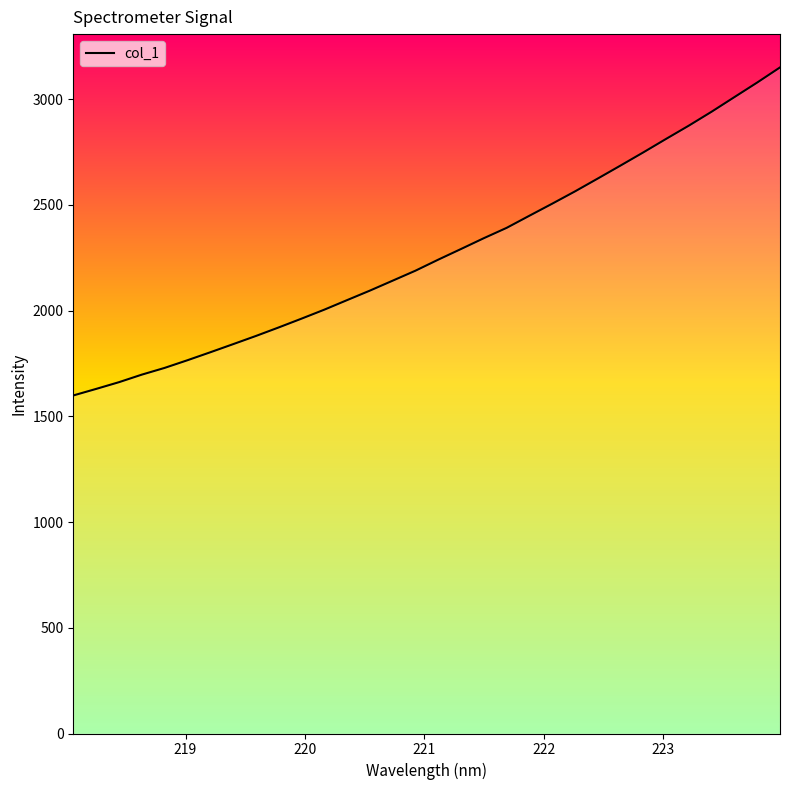

What is the sum of all values?

72683.2